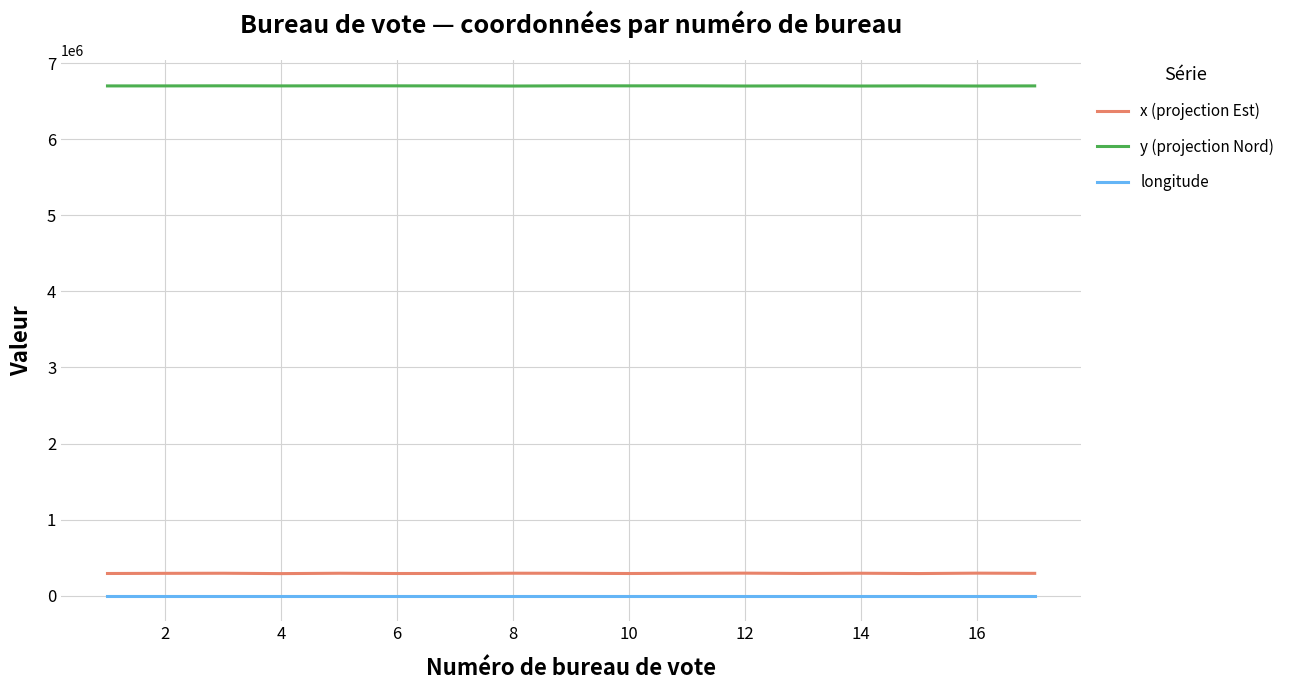

What is the greatest value displayed?

6702086.4